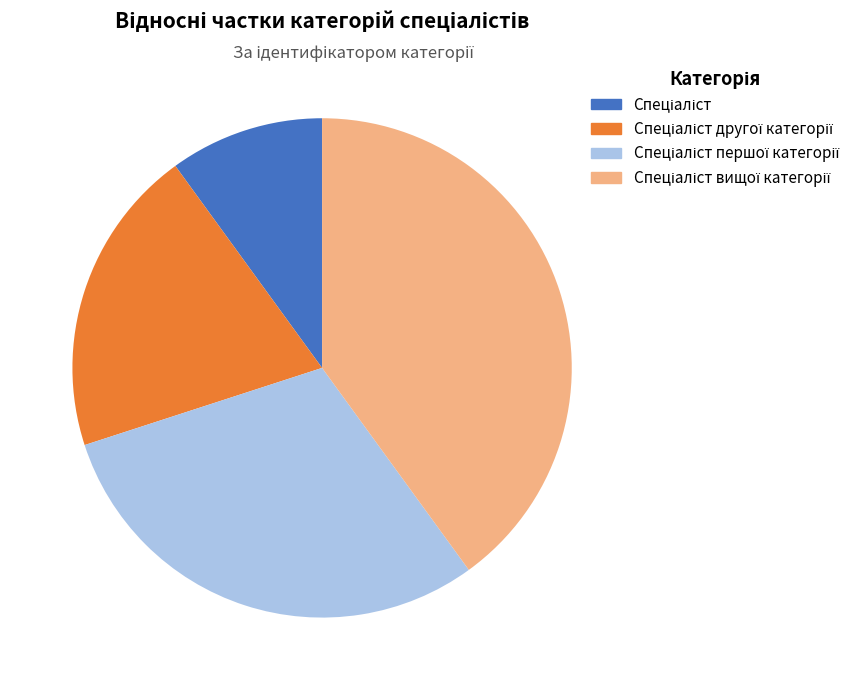

Is there any slice that represents more than half of the pie?

No